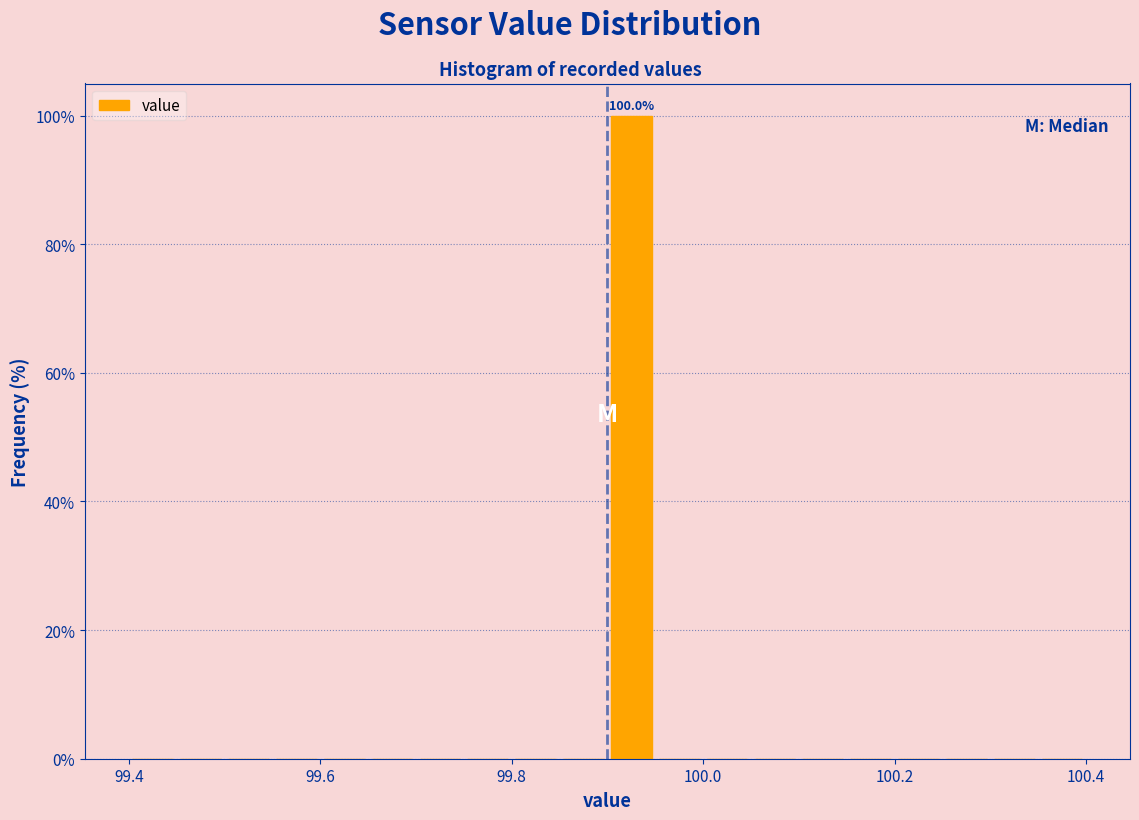

Read against the x-axis, roughly where is the centre of the tallest bar?

99.92